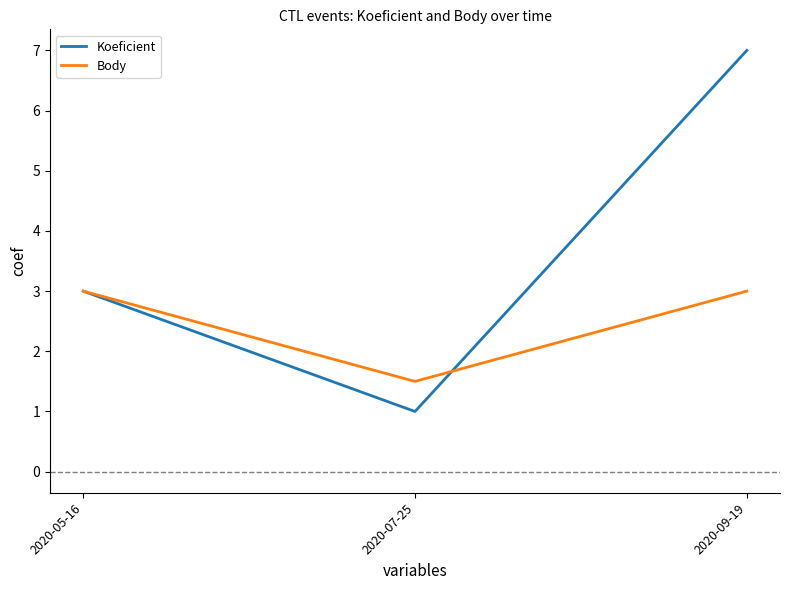

What is the difference between the maximum and minimum values in the Body series?

1.5